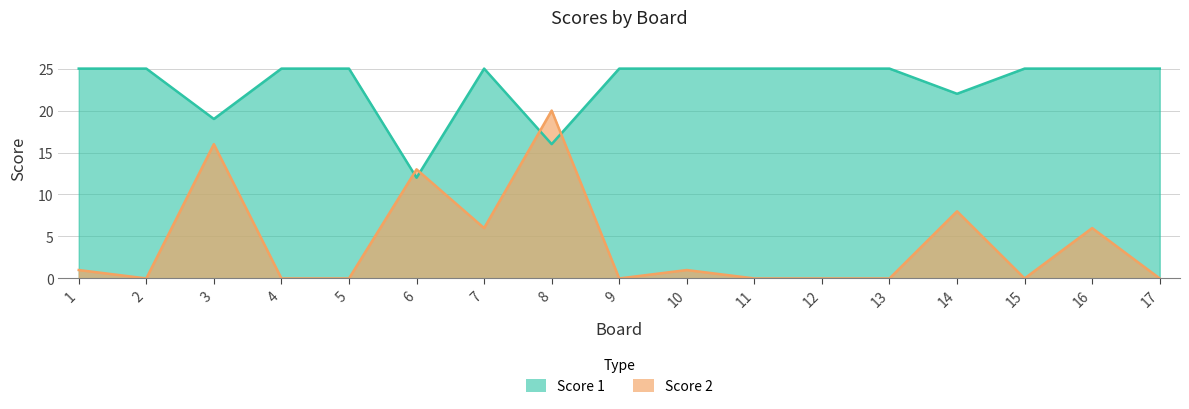

How many data points in Score 1 are less than 25?

4